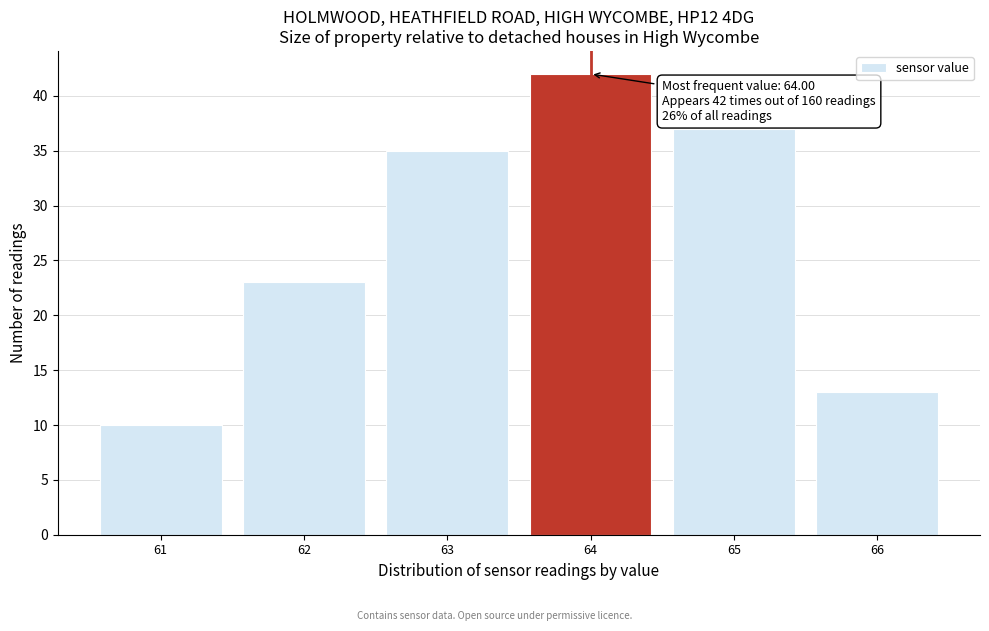

Which range on the x-axis has the tallest bar?

63.5 to 64.5